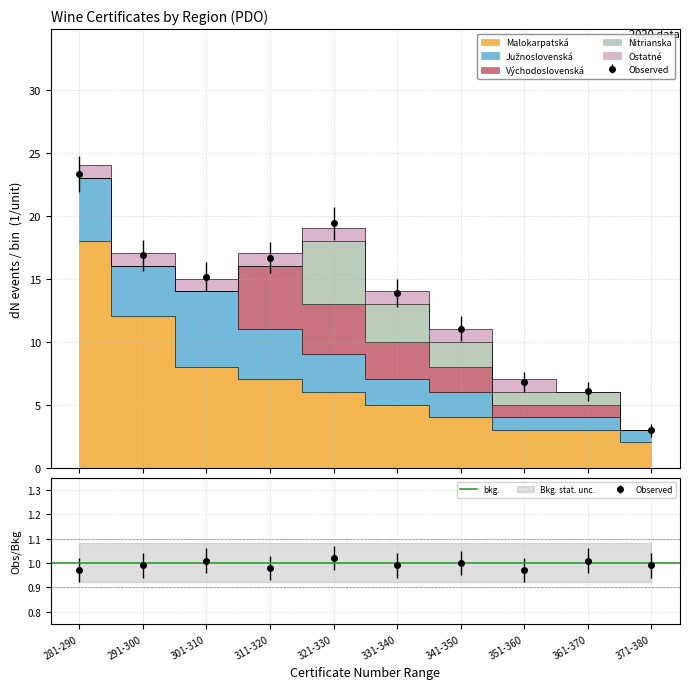

Reading right to left, what are all the values shown in this chart?

Malokarpatská: 2	3	3	4	5	6	7	8	12	18
Južnoslovenská: 1	1	1	2	2	3	4	6	4	5
Východoslovenská: 0	1	1	2	3	4	5	0	0	0
Nitrianska: 0	1	1	2	3	5	0	0	0	0
Ostatné: 0	0	1	1	1	1	1	1	1	1